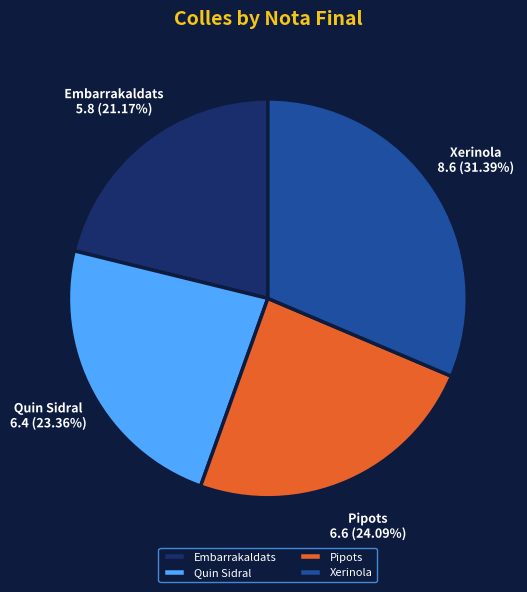

Which category has the biggest portion of the pie?

Xerinola